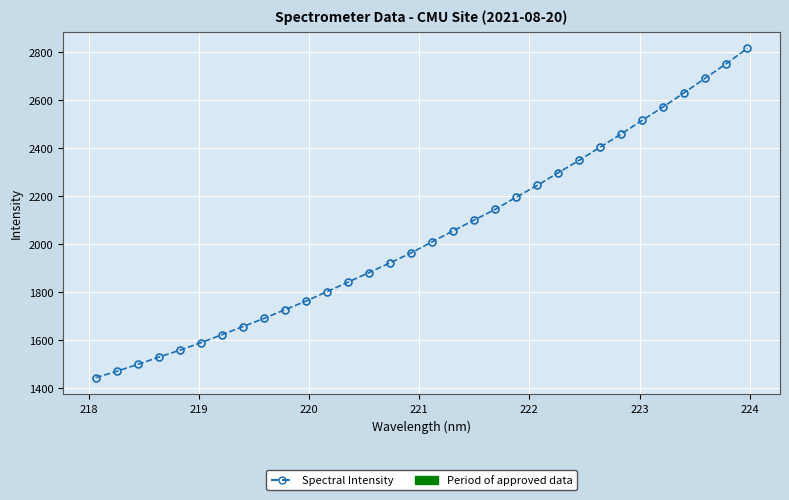

What is the minimum value shown in the chart?

1442.7